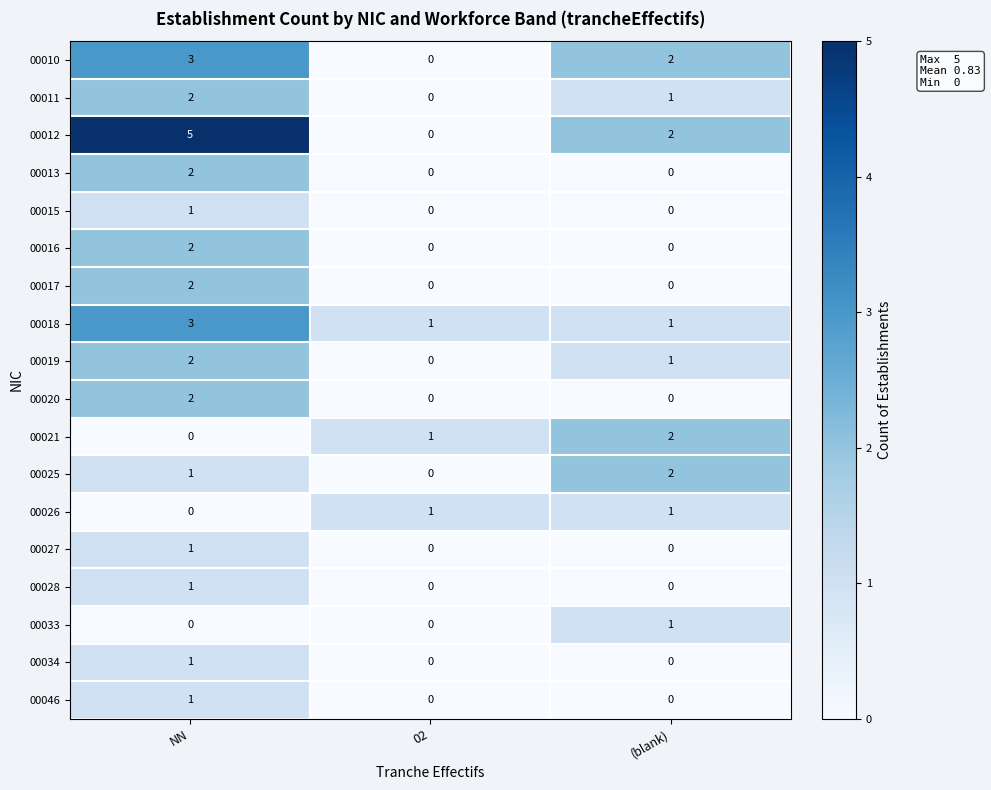

The 00017 series shows 2 at NN. True or false?

True